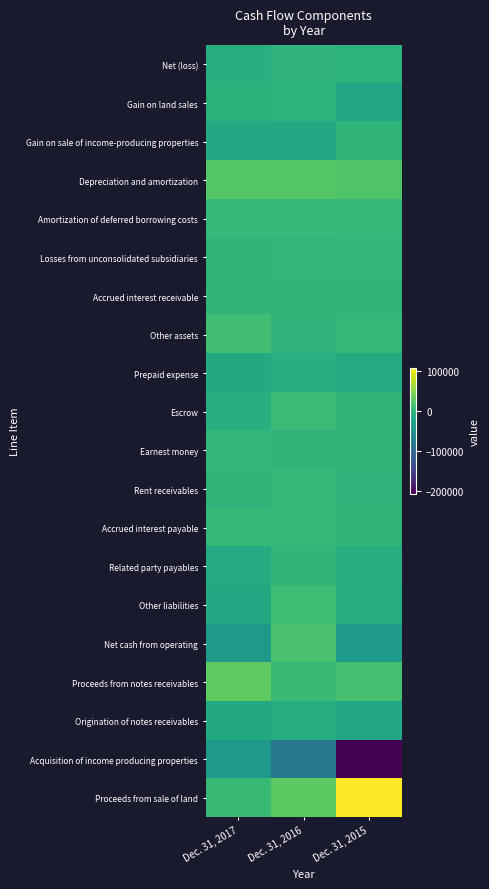

Which series has the largest total across all categories?

Proceeds from sale of land